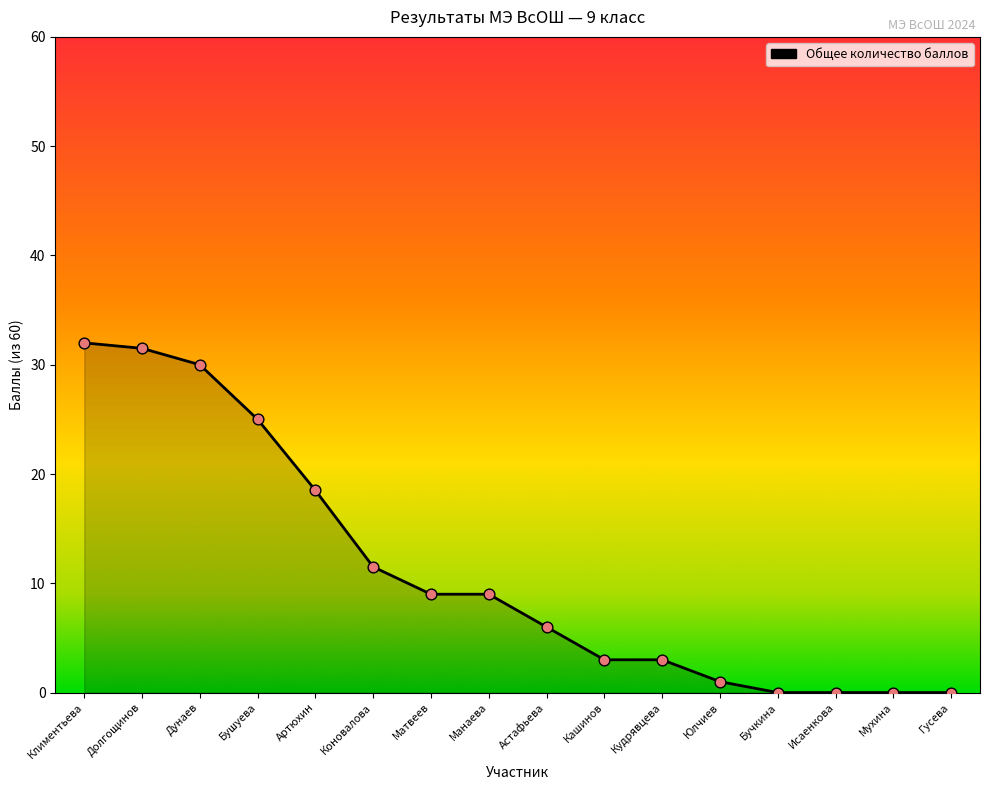

Which has a higher value, Юлчиев or Коновалова?

Коновалова